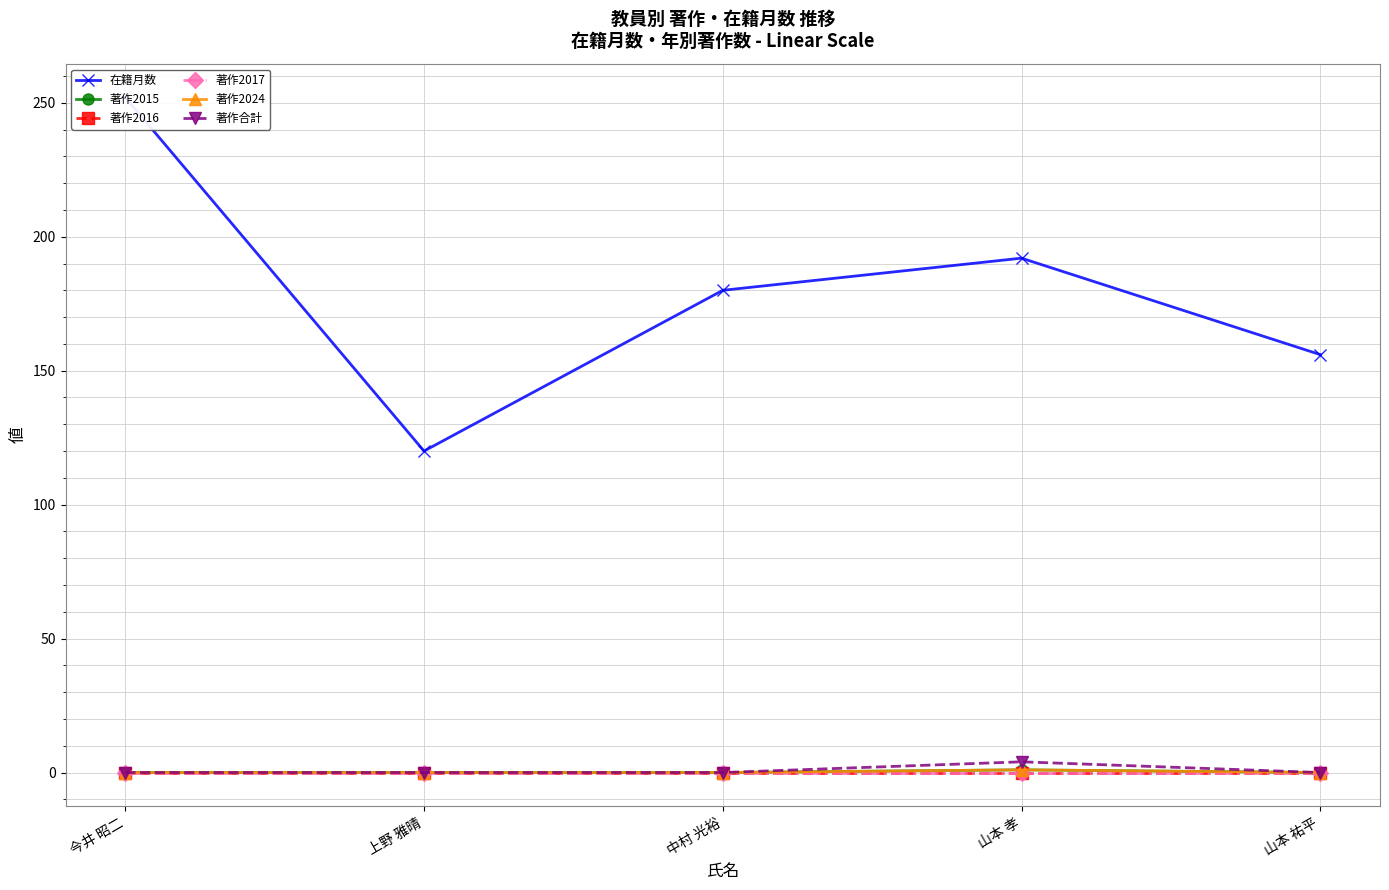

What are all the series names shown in the legend?

在籍月数, 著作2015, 著作2016, 著作2017, 著作2024, 著作合計